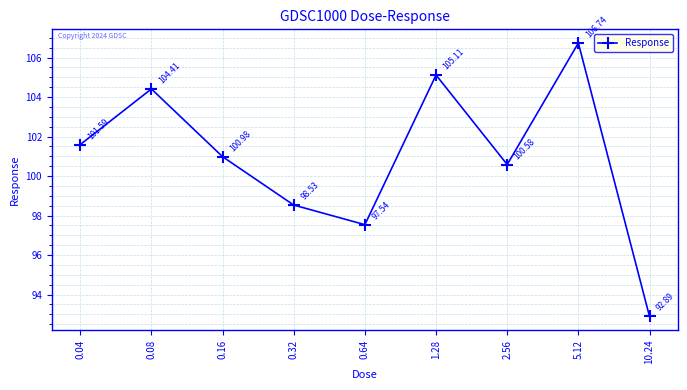

Rank the categories by value from lowest to highest.

10.24, 0.64, 0.32, 2.56, 0.16, 0.04, 0.08, 1.28, 5.12